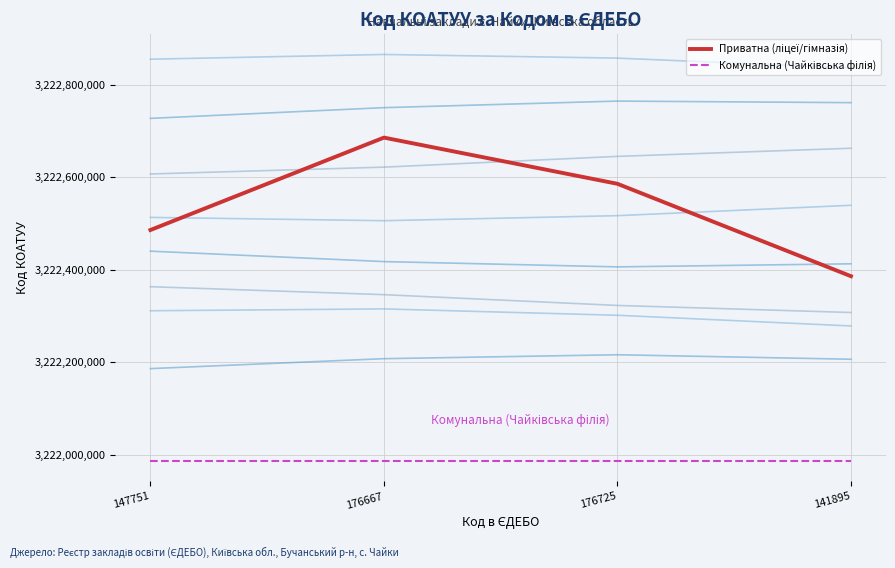

True or false: Приватна (ліцеї/гімназія) and Комунальна (Чайківська філія) intersect in this chart.

False